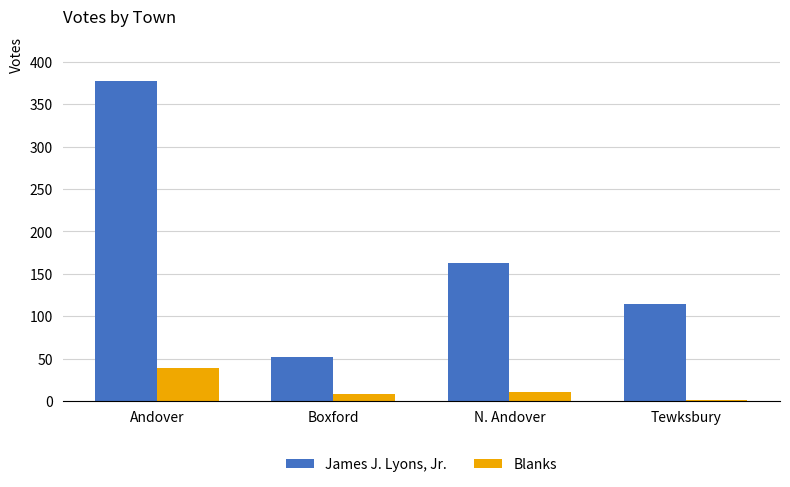

At which label is James J. Lyons, Jr. closest to 214?

N. Andover